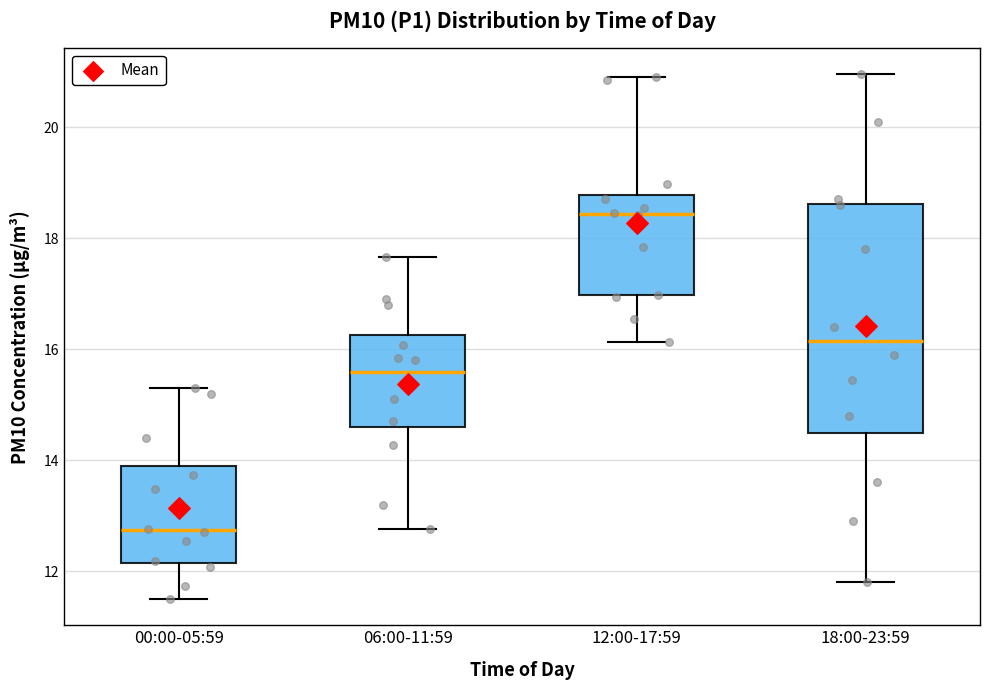

Where is the lower edge of the box for 12:00-17:59 on the y-axis? The values are not printed on the chart, so give them approximately, as read against the axis.

17.0